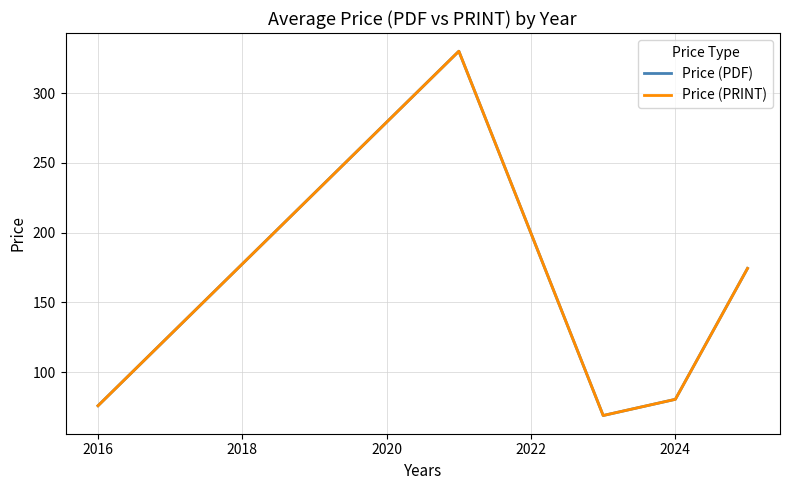

Is this an area chart (filled region under the line)?

No